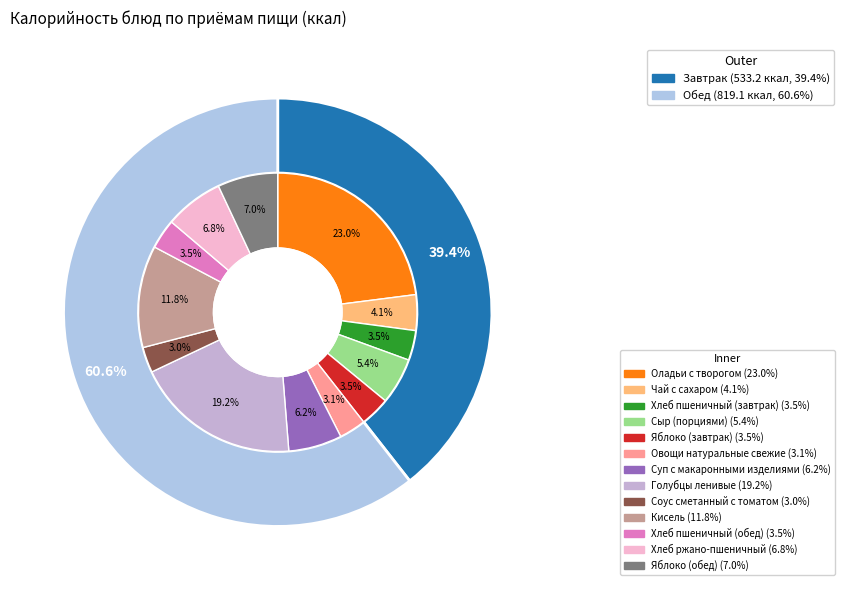

The Яблоко (завтрак) slice represents 18% of the pie. True or false?

False